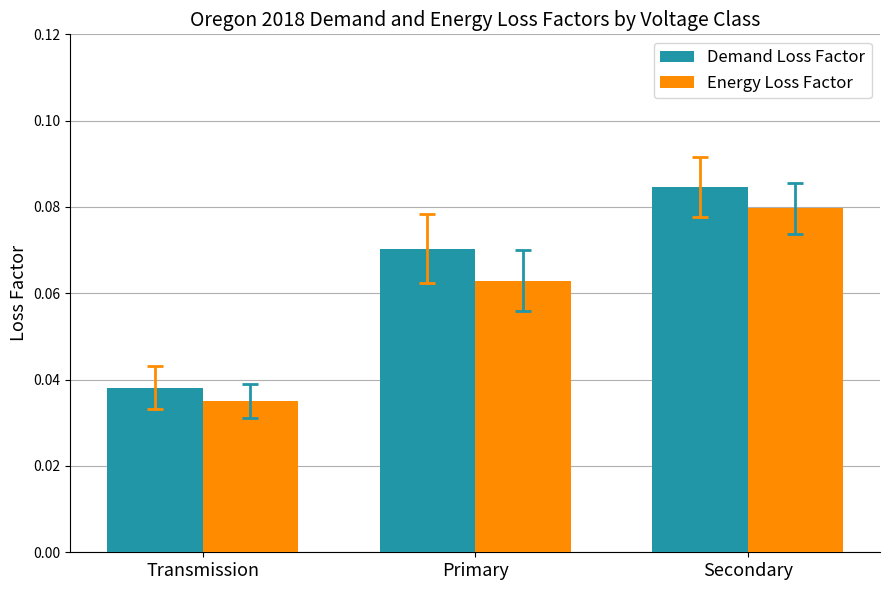

At which category is the sum across all series the highest?

Secondary